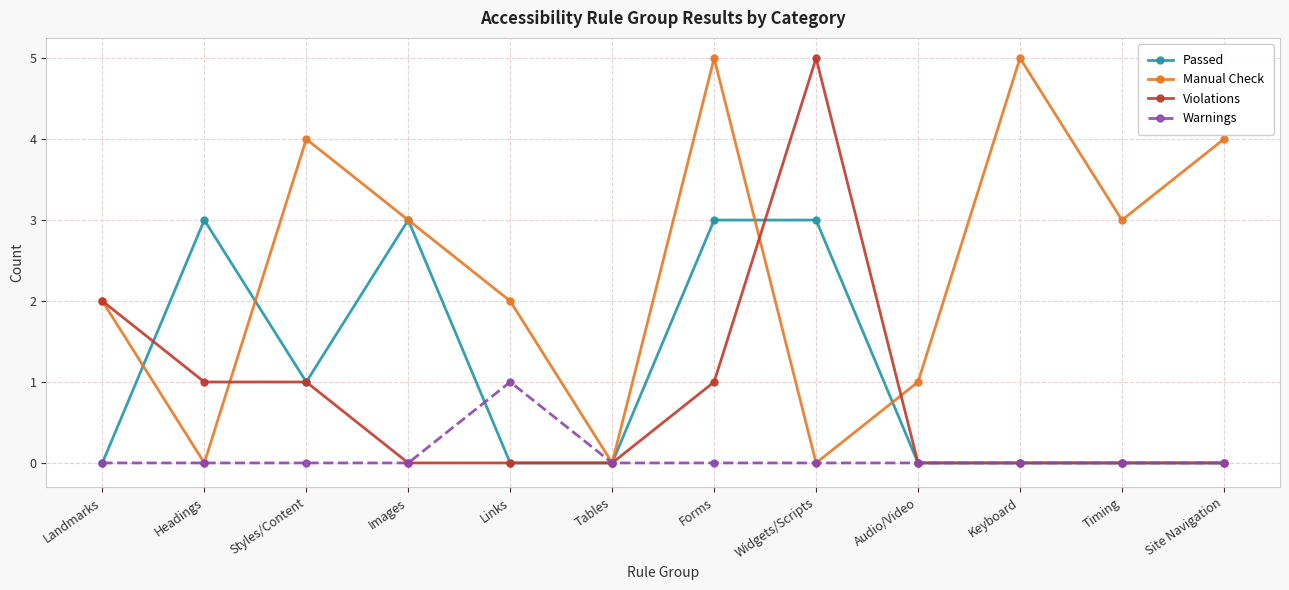

True or false: Warnings has more than 0 interior local peaks.

True